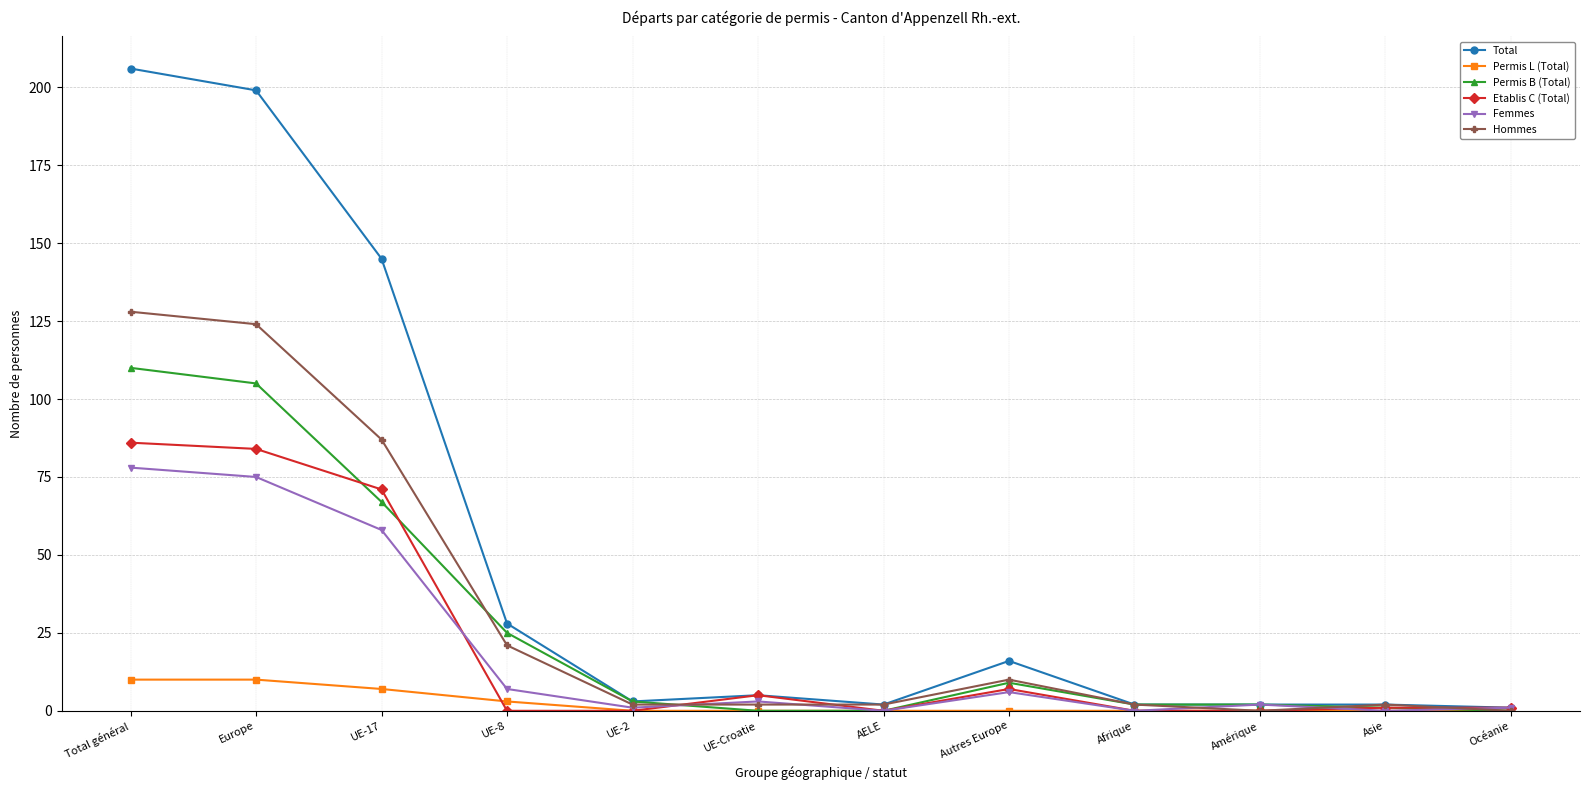

Where does the Permis B (Total) series first go above 3?

Total général